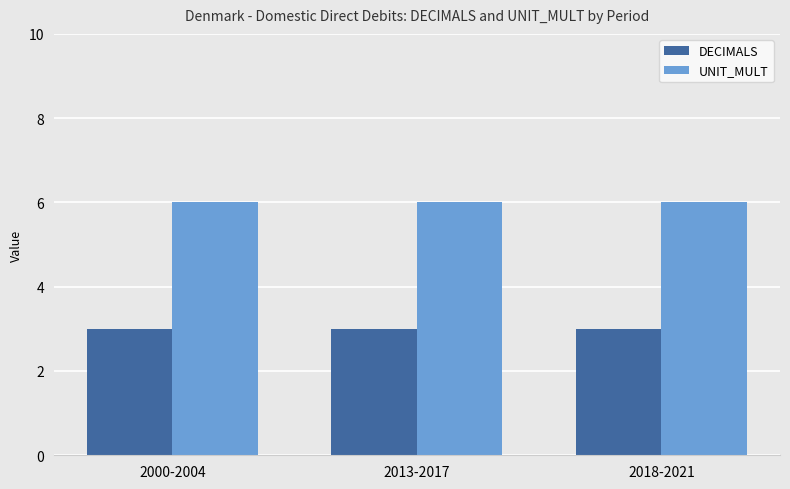

At 2013-2017, list the series in order from smallest to largest.

DECIMALS, UNIT_MULT